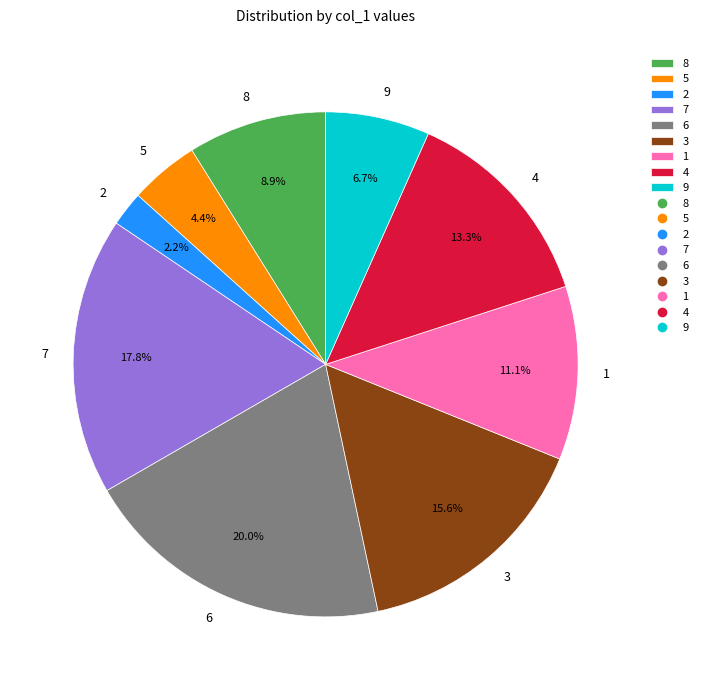

Which slice is the largest?

6